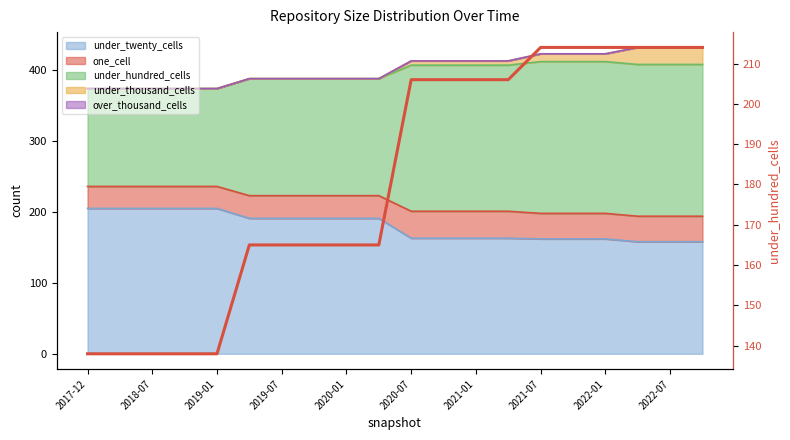

What is the label of the 10th point from the left?

2022-07